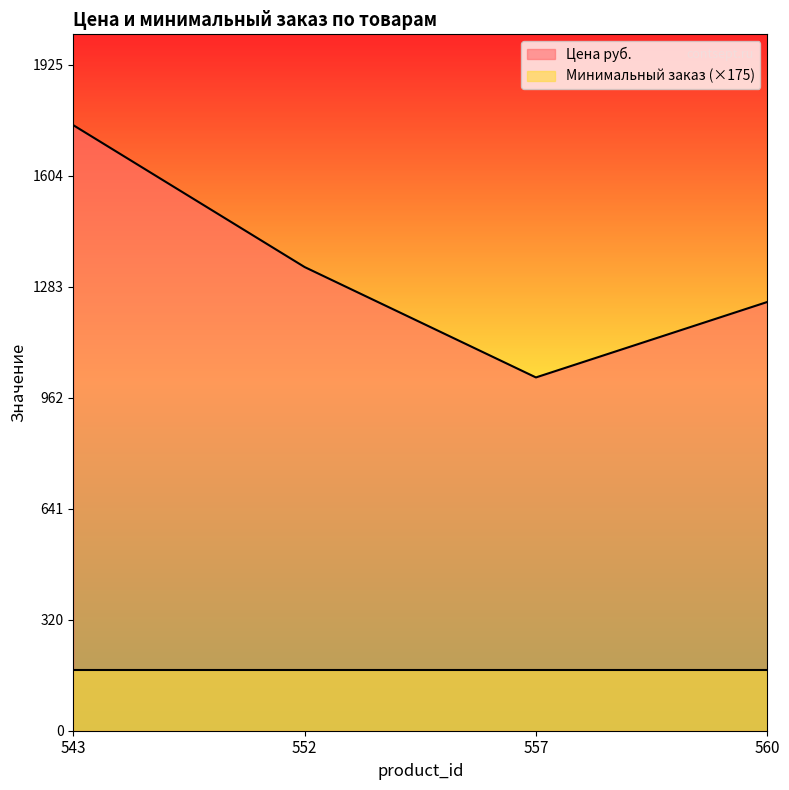

What is the sum of all values?

5350